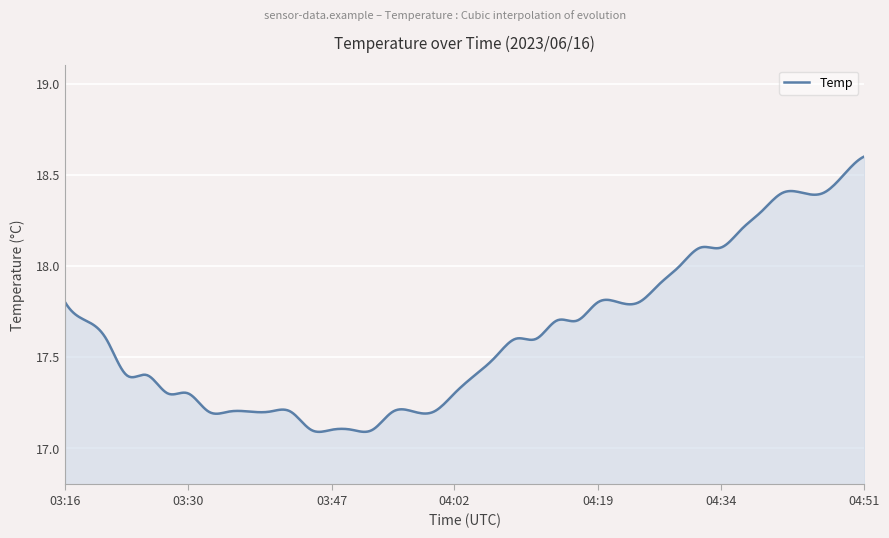

What is the label of the 18th point from the left?

03:57